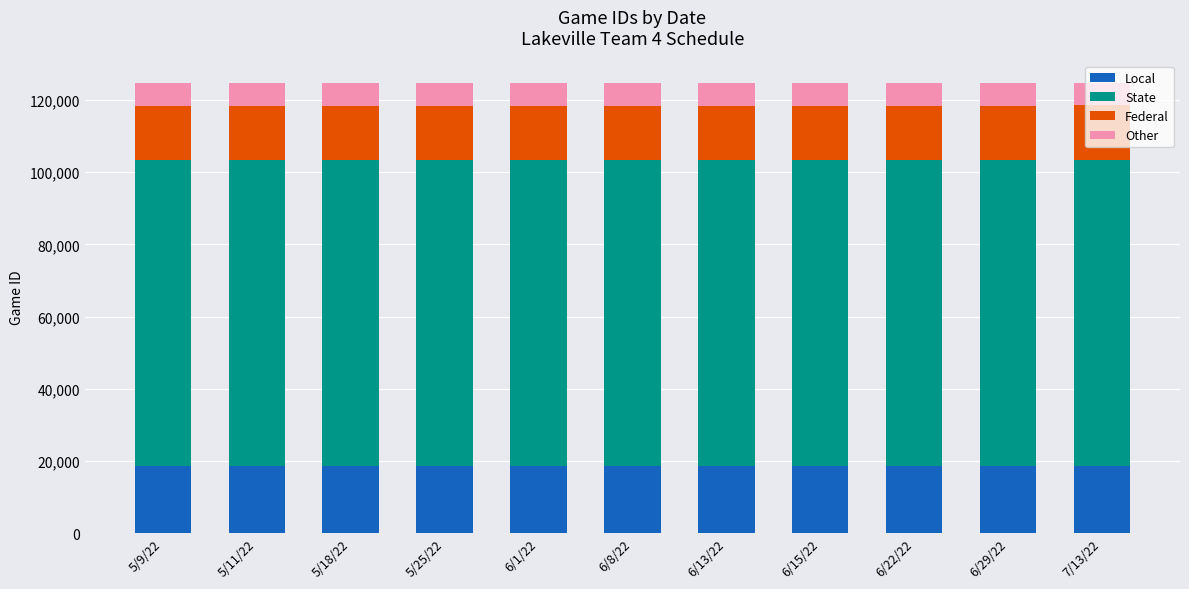

What is the total value across all series at 6/29/22?

124706.0